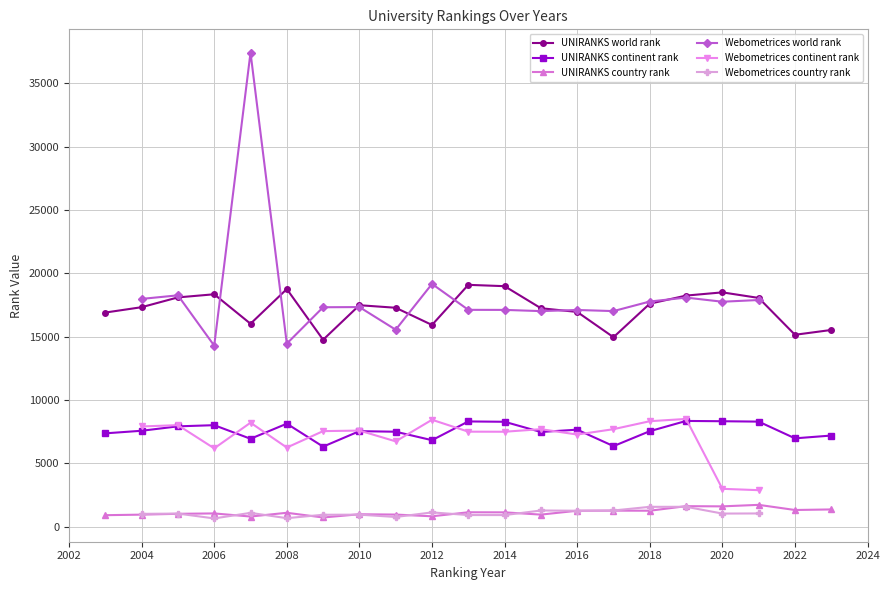

The UNIRANKS country rank series shows 541 at 2010. True or false?

False